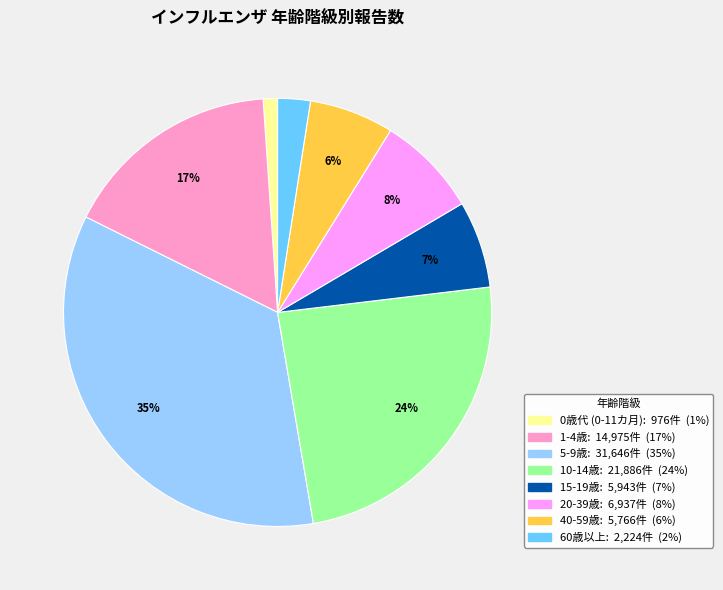

To the nearest percent, what is the difference between the largest and smallest slice percentages?

34%